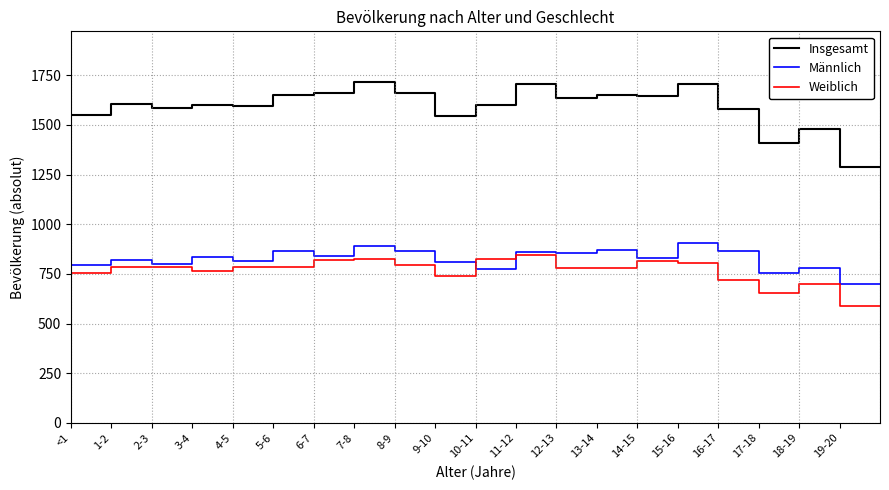

What is the difference between the maximum and second lowest values in the Insgesamt series?

424